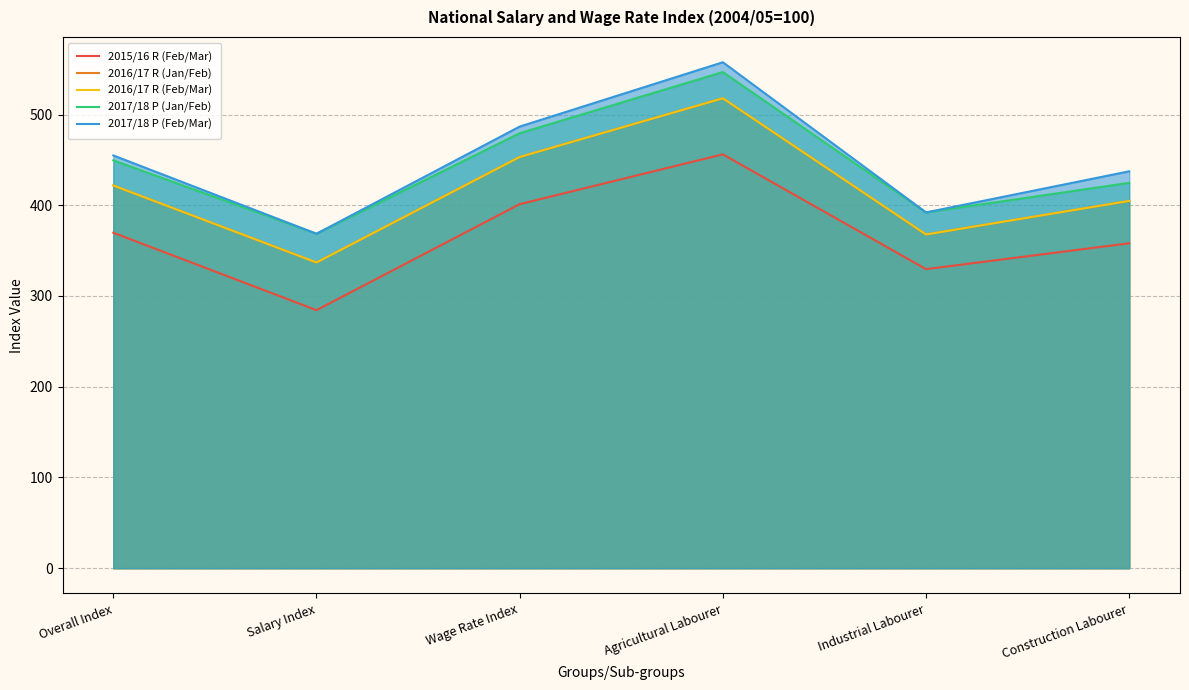

Reading left to right, transcribe all the data shown in this chart.

2015/16 R (Feb/Mar): Overall Index=369.7	Salary Index=284.4	Wage Rate Index=401.2	Agricultural Labourer=456.1	Industrial Labourer=329.6	Construction Labourer=358.1
2016/17 R (Jan/Feb): Overall Index=421.8	Salary Index=336.9	Wage Rate Index=453.2	Agricultural Labourer=517.9	Industrial Labourer=367.8	Construction Labourer=404.8
2016/17 R (Feb/Mar): Overall Index=421.8	Salary Index=336.9	Wage Rate Index=453.2	Agricultural Labourer=517.9	Industrial Labourer=367.8	Construction Labourer=404.8
2017/18 P (Jan/Feb): Overall Index=449.5	Salary Index=368.6	Wage Rate Index=479.4	Agricultural Labourer=546.8	Industrial Labourer=392.1	Construction Labourer=424.7
2017/18 P (Feb/Mar): Overall Index=454.9	Salary Index=368.6	Wage Rate Index=486.7	Agricultural Labourer=557.6	Industrial Labourer=392.1	Construction Labourer=437.4